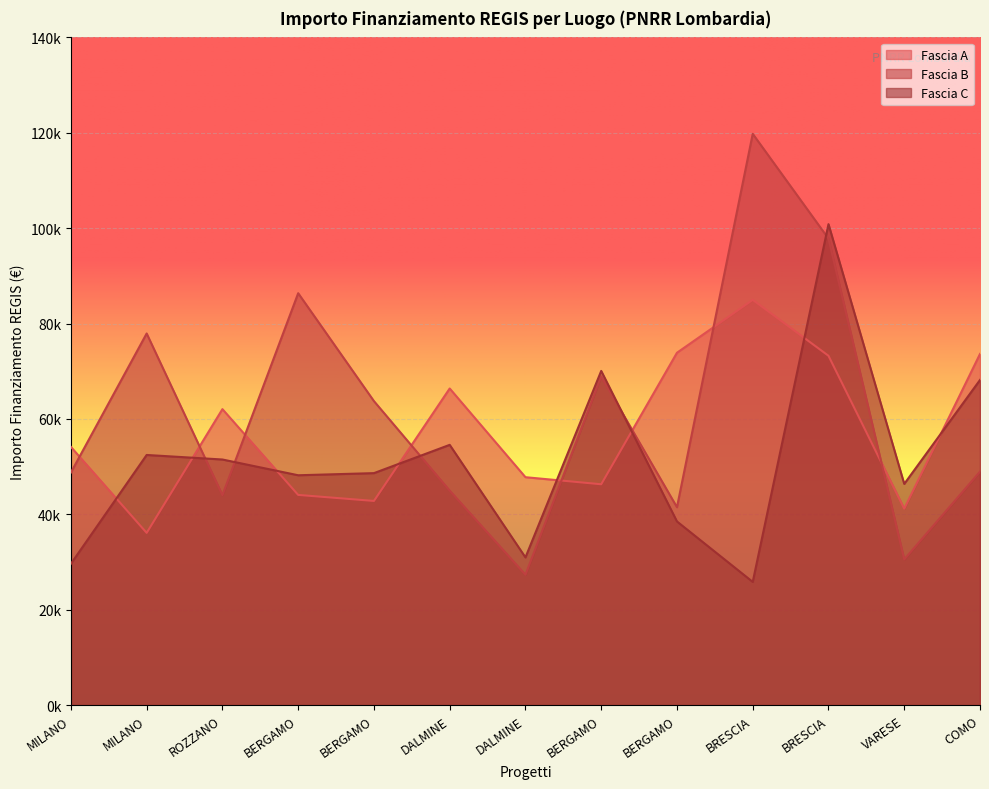

At COMO, list the series in order from largest to smallest.

Fascia A, Fascia C, Fascia B